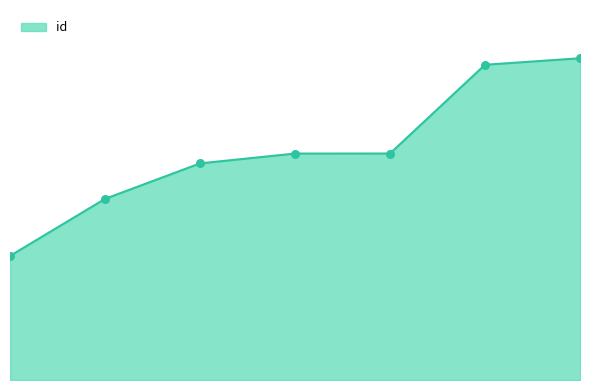

Does the chart have visible grid lines?

No